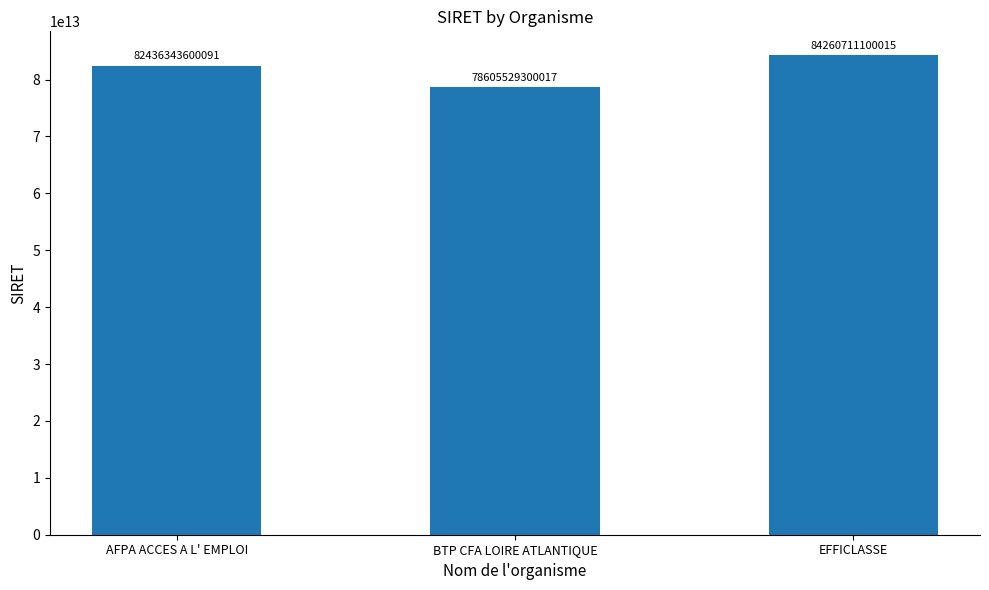

Between AFPA ACCES A L' EMPLOI and BTP CFA LOIRE ATLANTIQUE, which is larger?

AFPA ACCES A L' EMPLOI